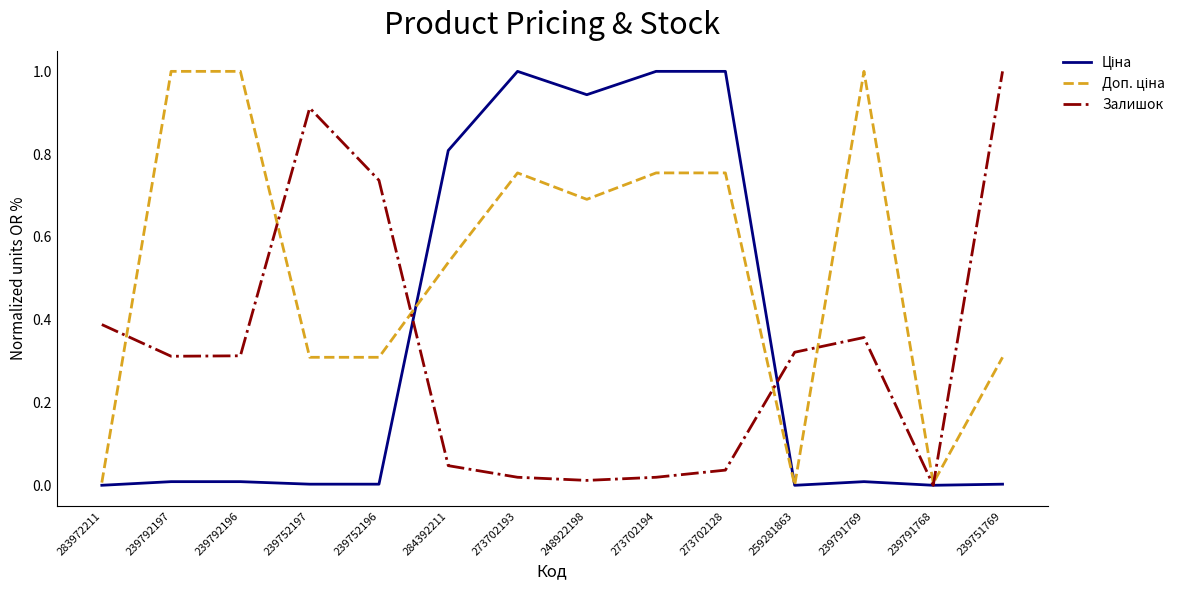

What position from the left is 273702193?

7